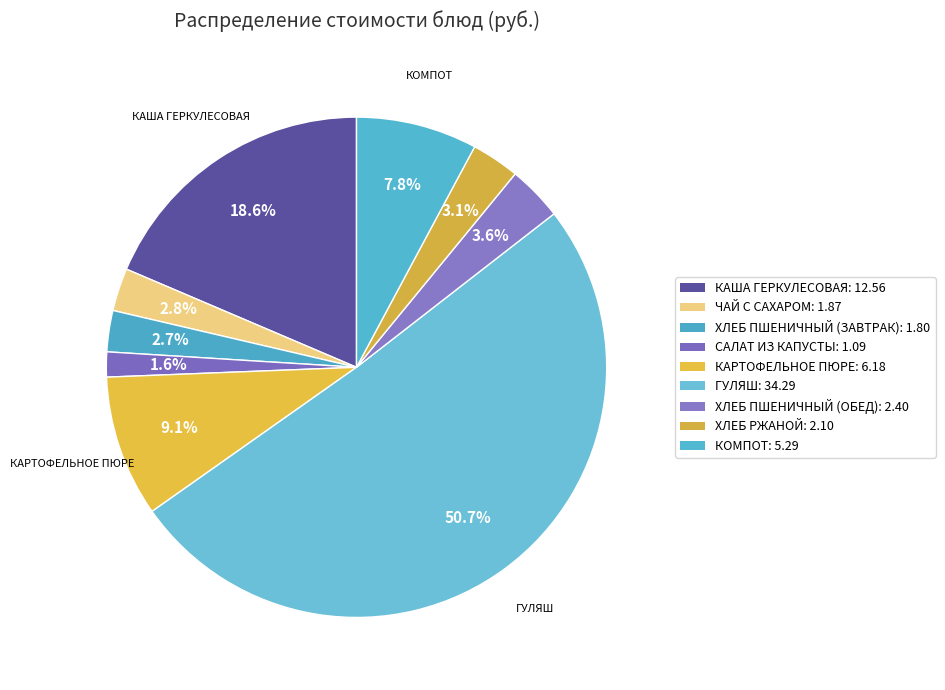

Count the number of slices in the pie.

9